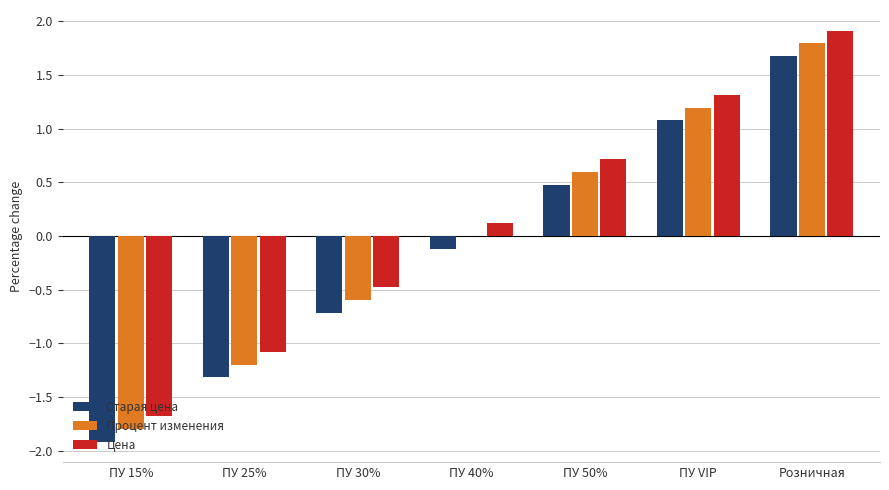

What is the sum of the Старая цена values at ПУ 30% and ПУ 40%?

-0.8